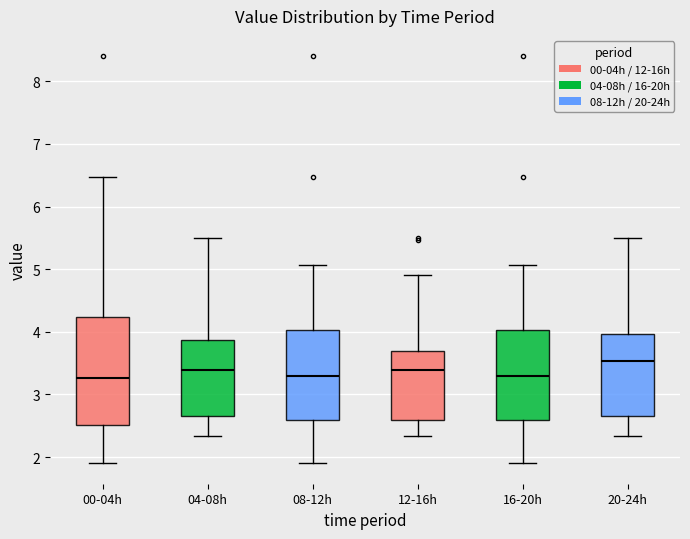

Where does the lower whisker of the box for 16-20h end on the y-axis? The values are not printed on the chart, so give them approximately, as read against the axis.

1.9